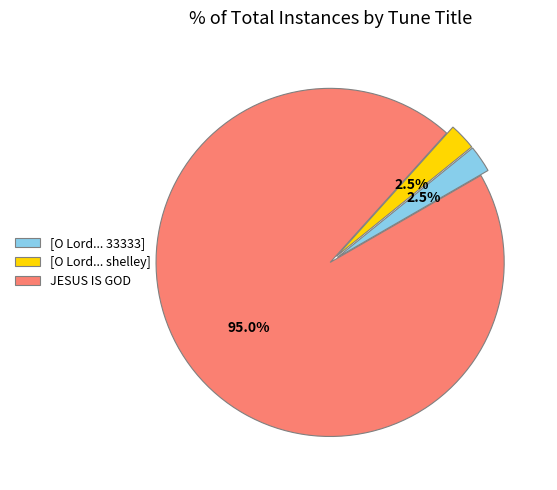

What is the largest slice in the pie chart?

JESUS IS GOD